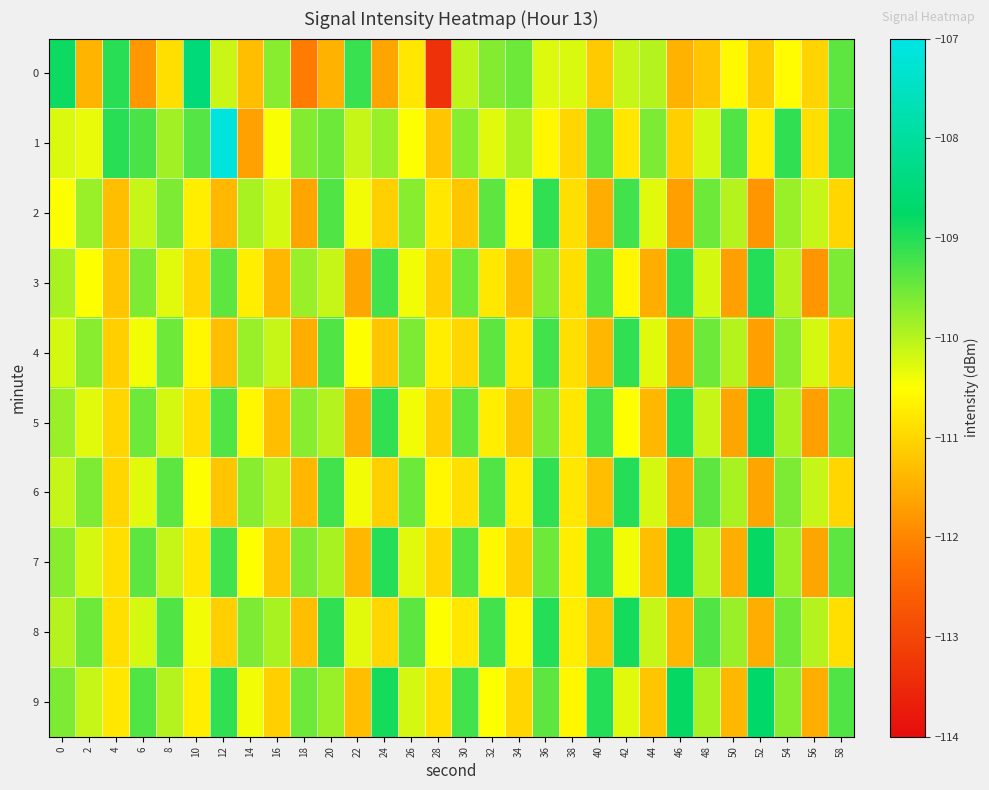

What is the difference between the highest and lowest values at 2?

1.9